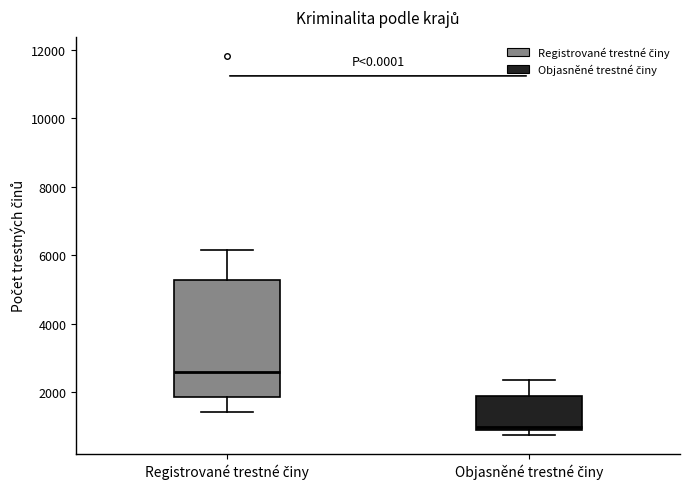

Comparing the boxes themselves (not the whiskers), which one is the tallest?

Registrované trestné činy